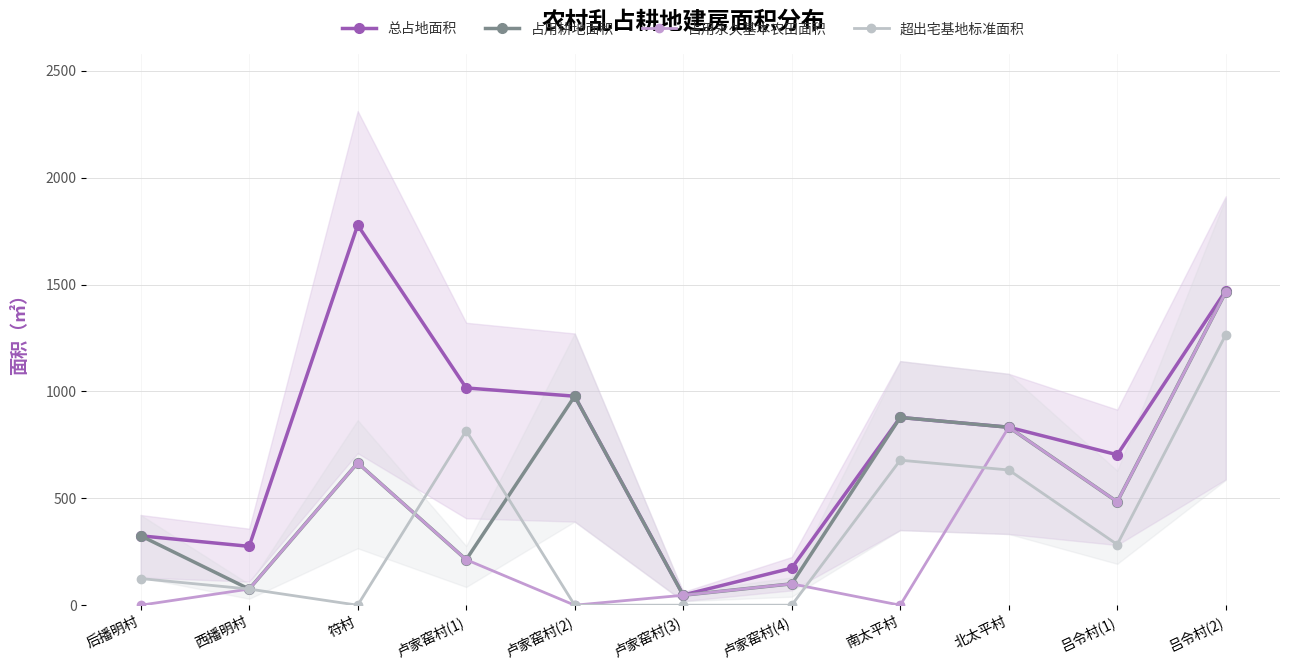

What is the sum of the 超出宅基地标准面积 values at 后播明村 and 吕令村(1)?

408.7